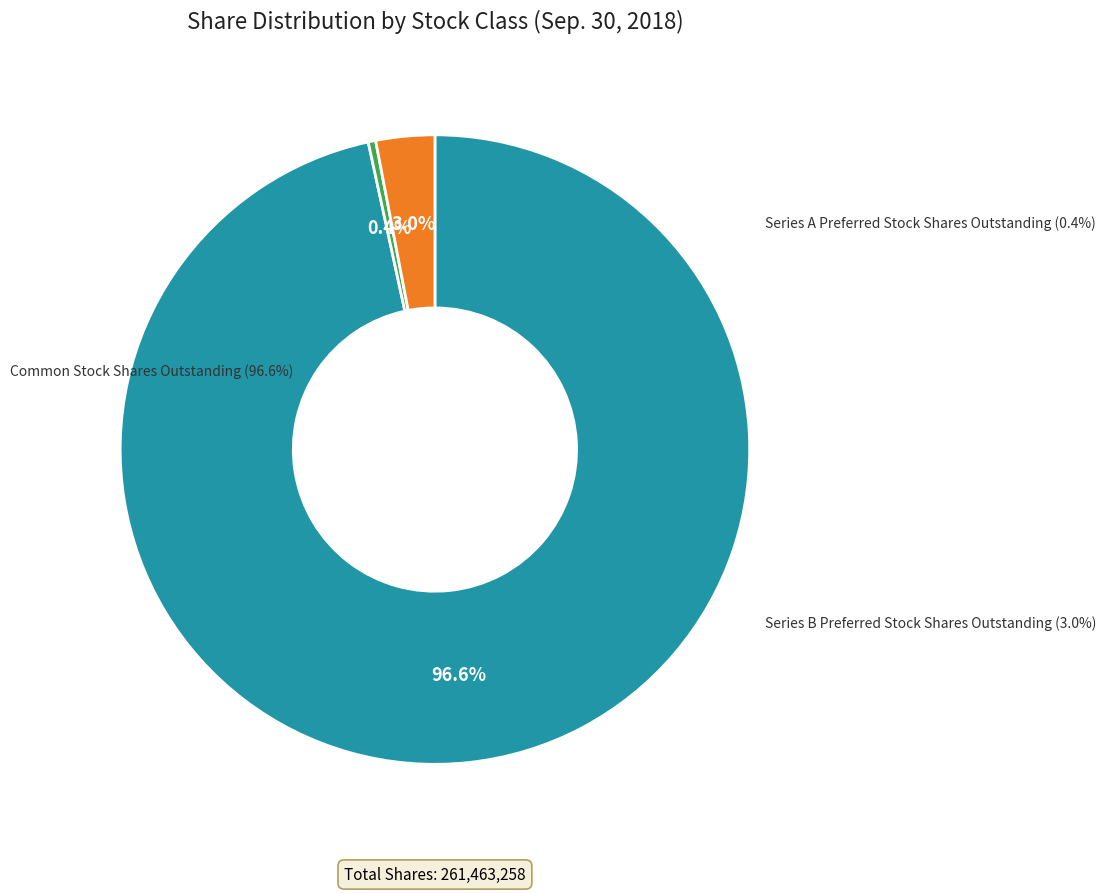

How many slices are in this pie chart?

3